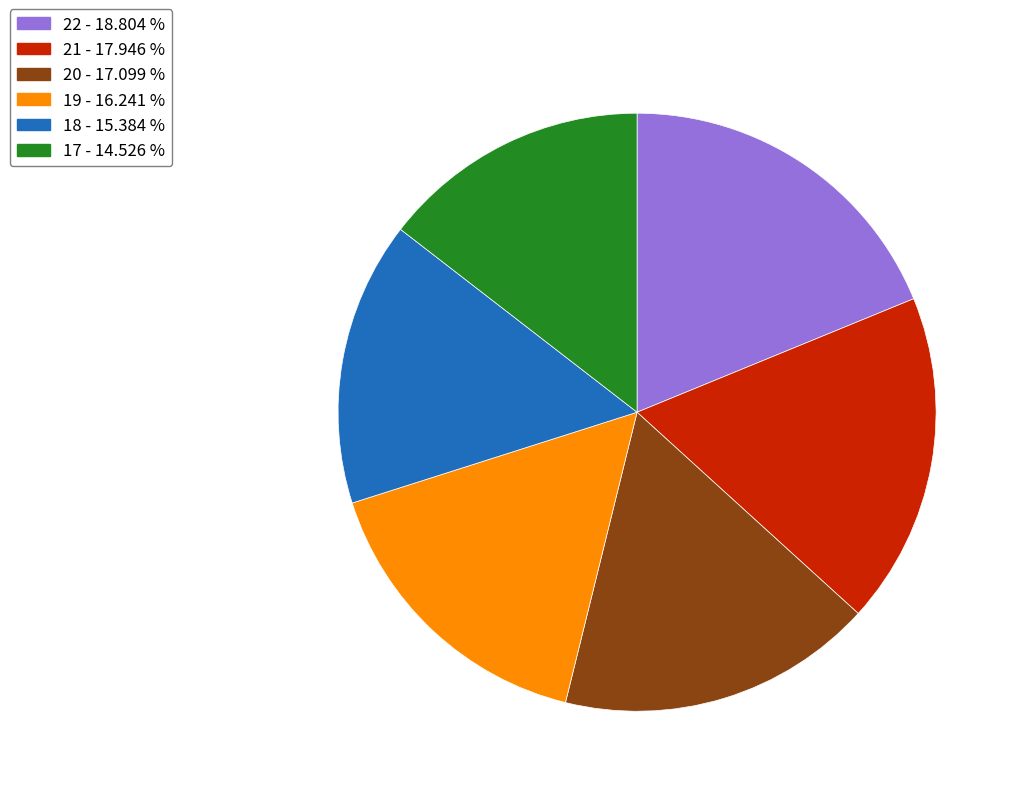

Between 17 and 21, which is larger?

21